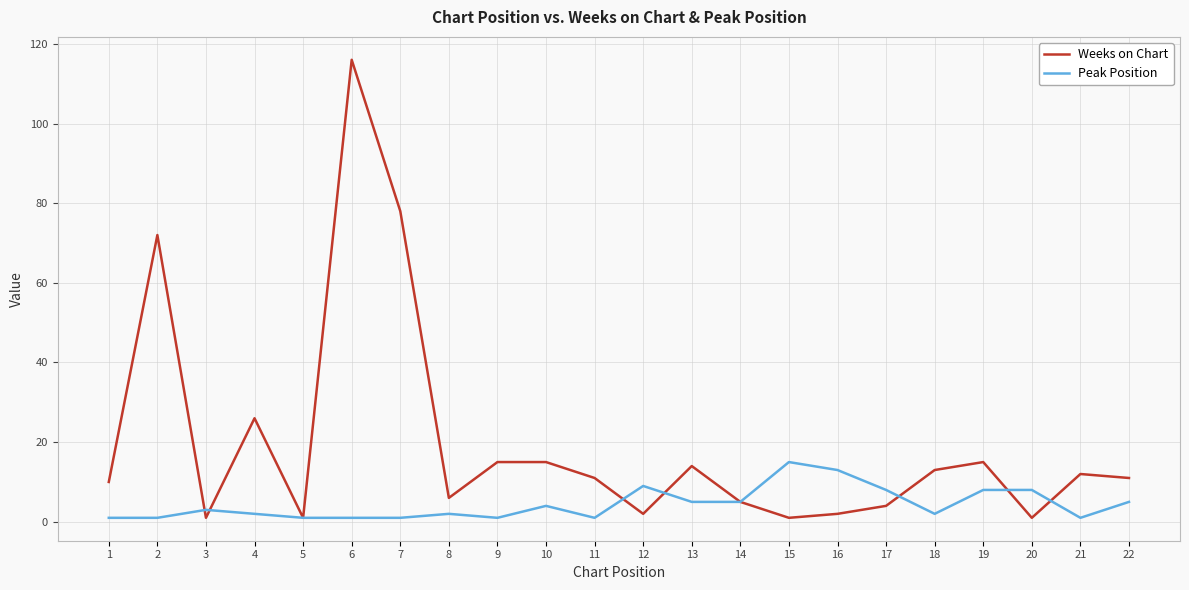

At which category does Weeks on Chart reach its first local valley?

3